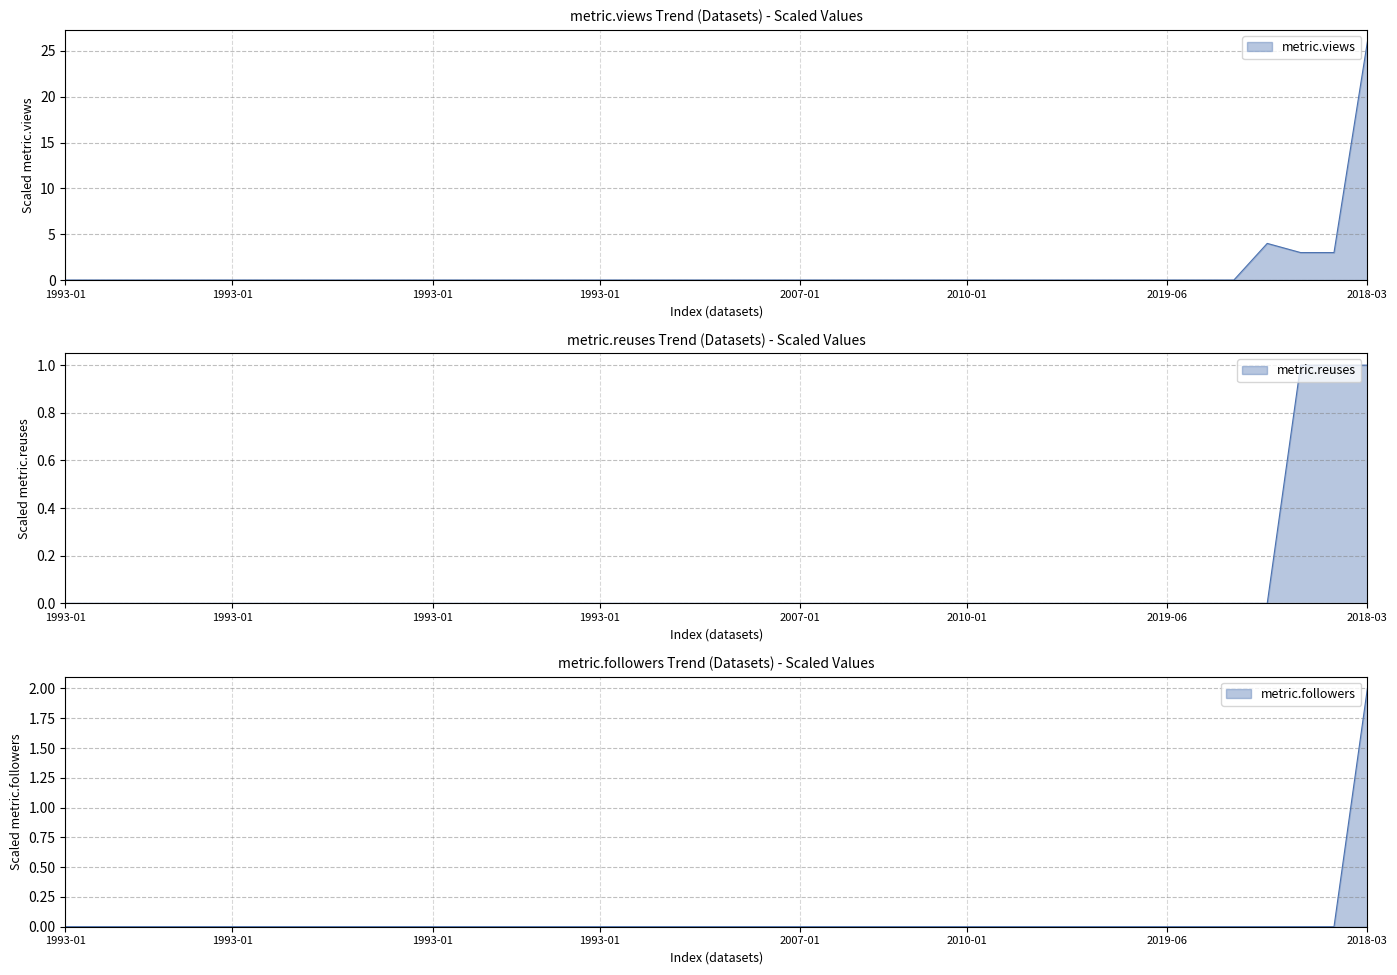

What is the sum of the metric.reuses values at 37 and 32?

1